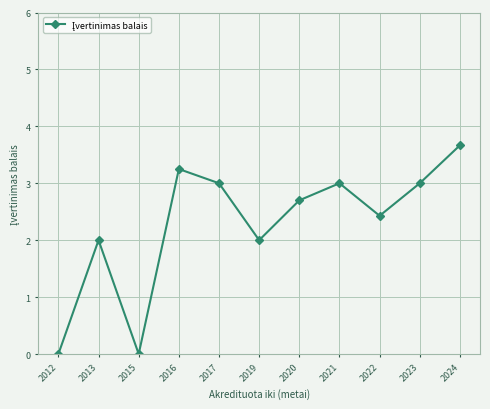

How many distinct data groups are displayed?

1